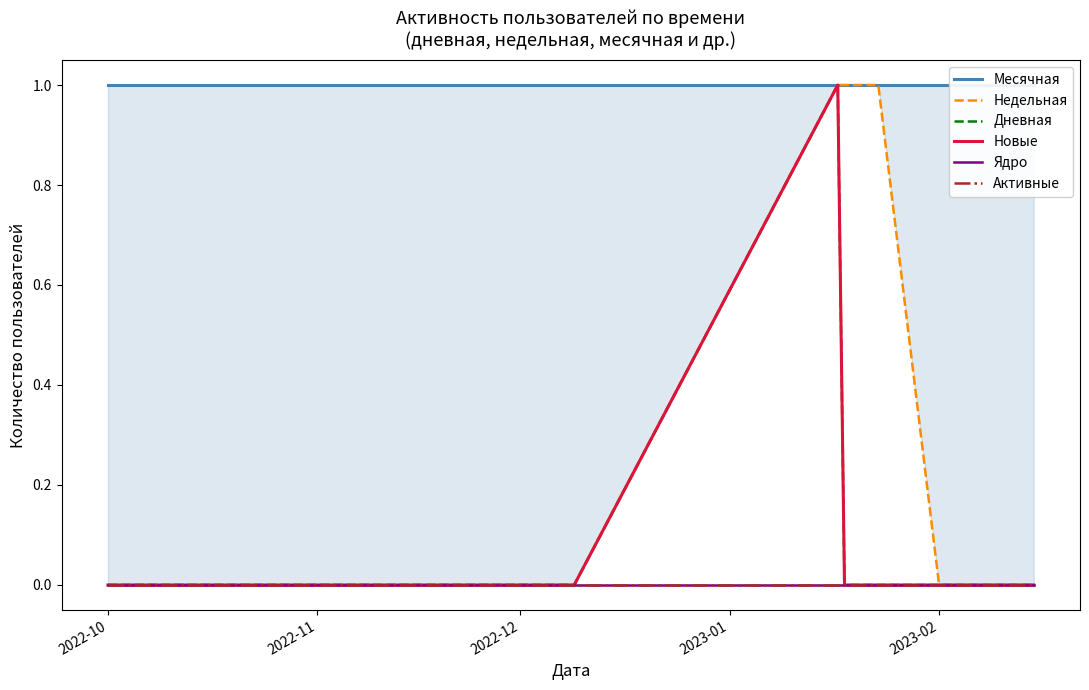

Which series has the widest spread of values?

Недельная